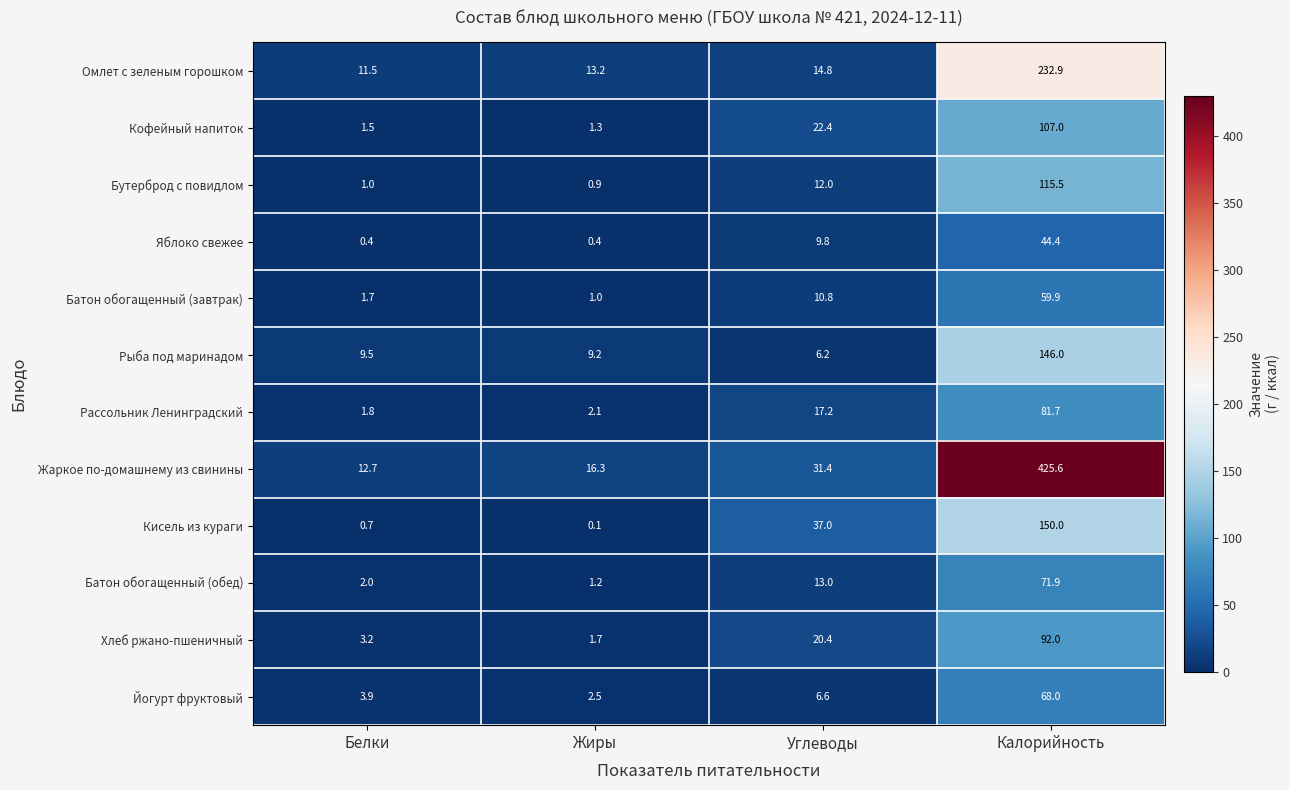

Rank the series at Углеводы from highest to lowest value.

Кисель из кураги, Жаркое по-домашнему из свинины, Кофейный напиток, Хлеб ржано-пшеничный, Рассольник Ленинградский, Омлет с зеленым горошком, Батон обогащенный (обед), Бутерброд с повидлом, Батон обогащенный (завтрак), Яблоко свежее, Йогурт фруктовый, Рыба под маринадом